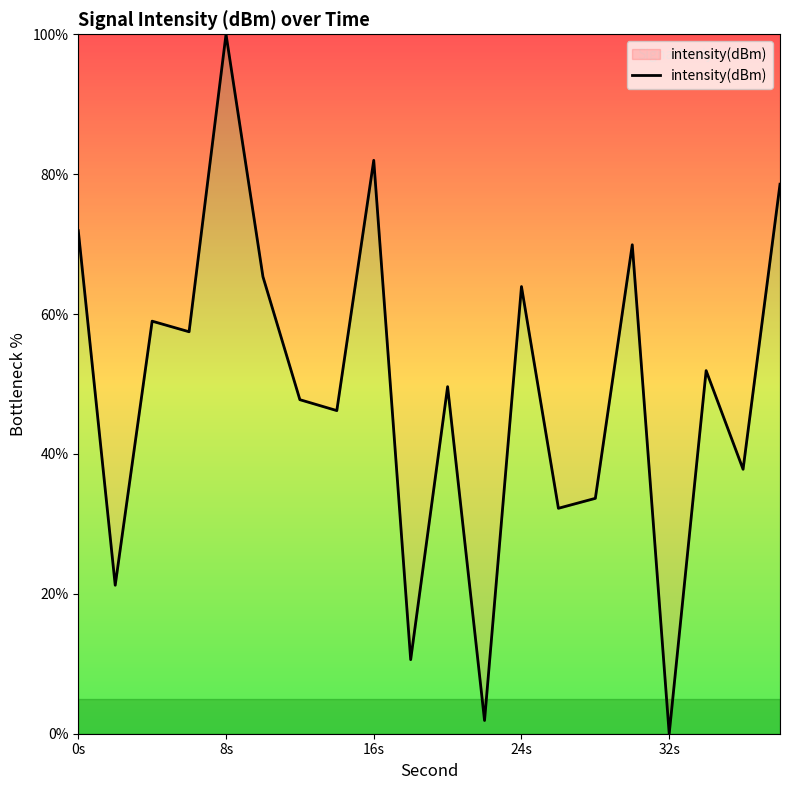

What is the maximum value shown in the chart?

100.0